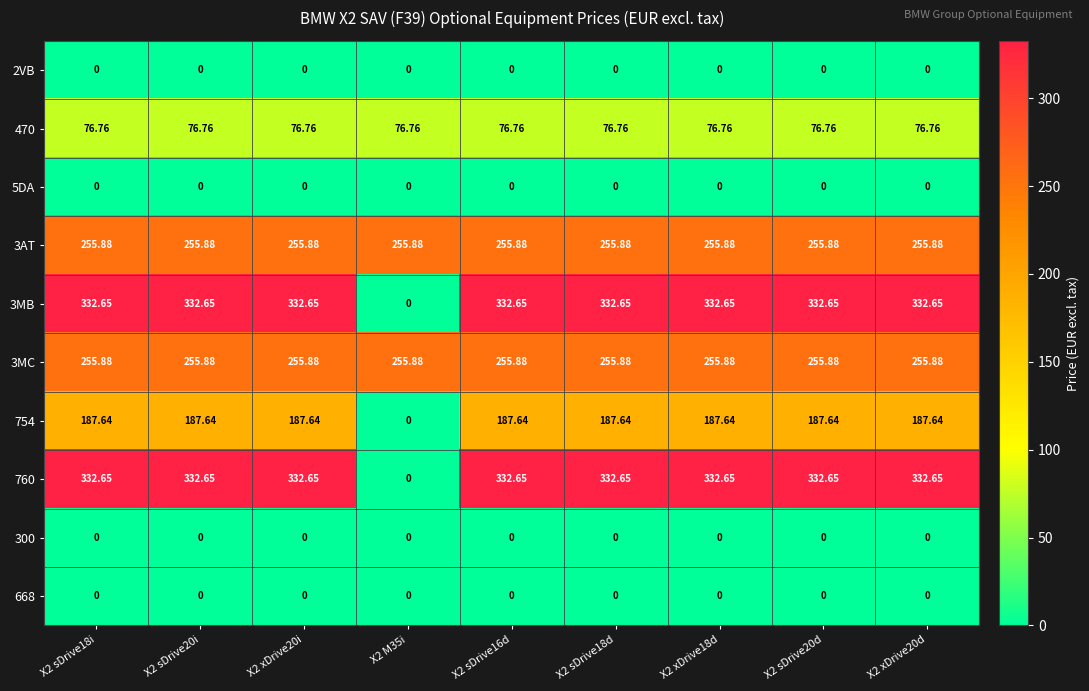

What is the total value across all series at X2 xDrive18d?

1441.5